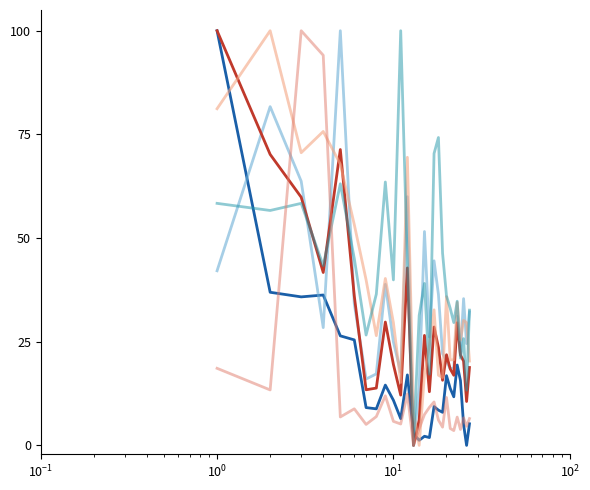

What is the greatest value displayed?

100.0